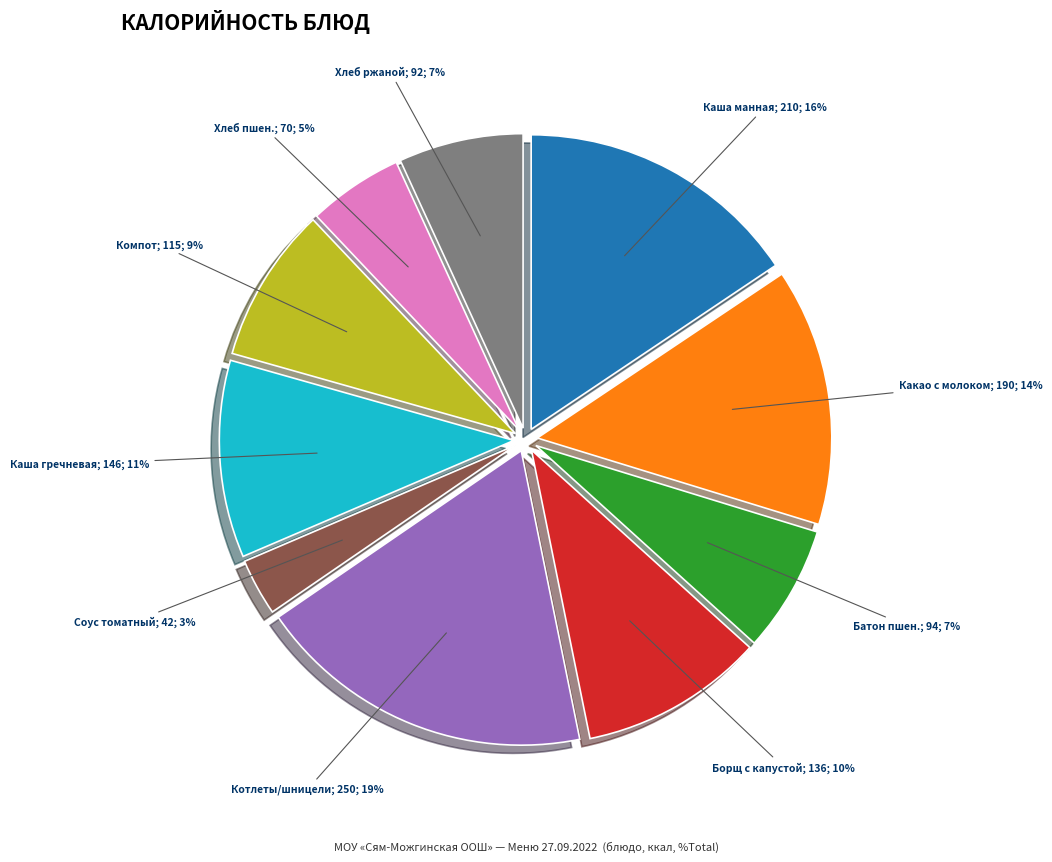

To the nearest percent, what is the average slice percentage?

10%